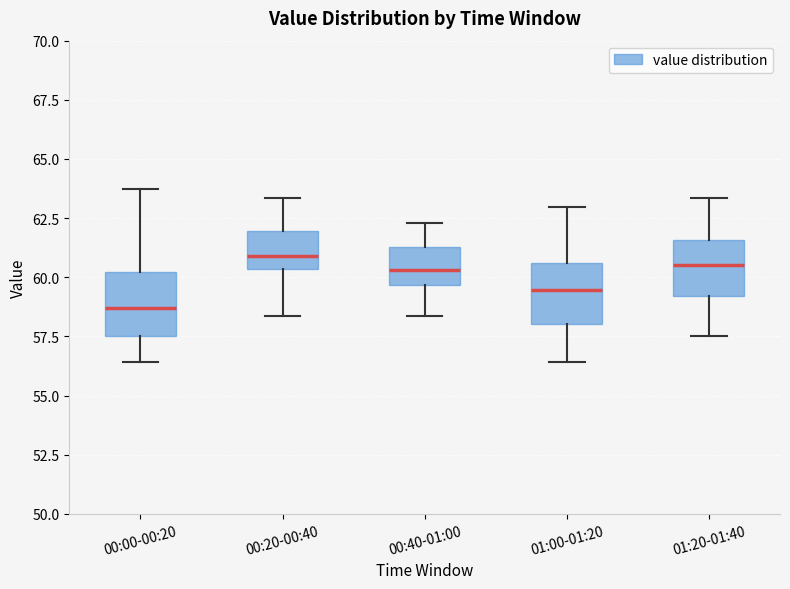

Reading left to right, read every box against the y-axis: the position of its median line, the range the box covers, and the ends of its whiskers. The values are not printed on the chart, so give them approximately, as read against the axis.

00:00-00:20: median 58.5, box 57.5 to 60.0, whiskers 56.5 to 63.5
00:20-00:40: median 61.0, box 60.5 to 62.0, whiskers 58.5 to 63.5
00:40-01:00: median 60.5, box 59.5 to 61.5, whiskers 58.5 to 62.5
01:00-01:20: median 59.5, box 58.0 to 60.5, whiskers 56.5 to 63.0
01:20-01:40: median 60.5, box 59.0 to 61.5, whiskers 57.5 to 63.5